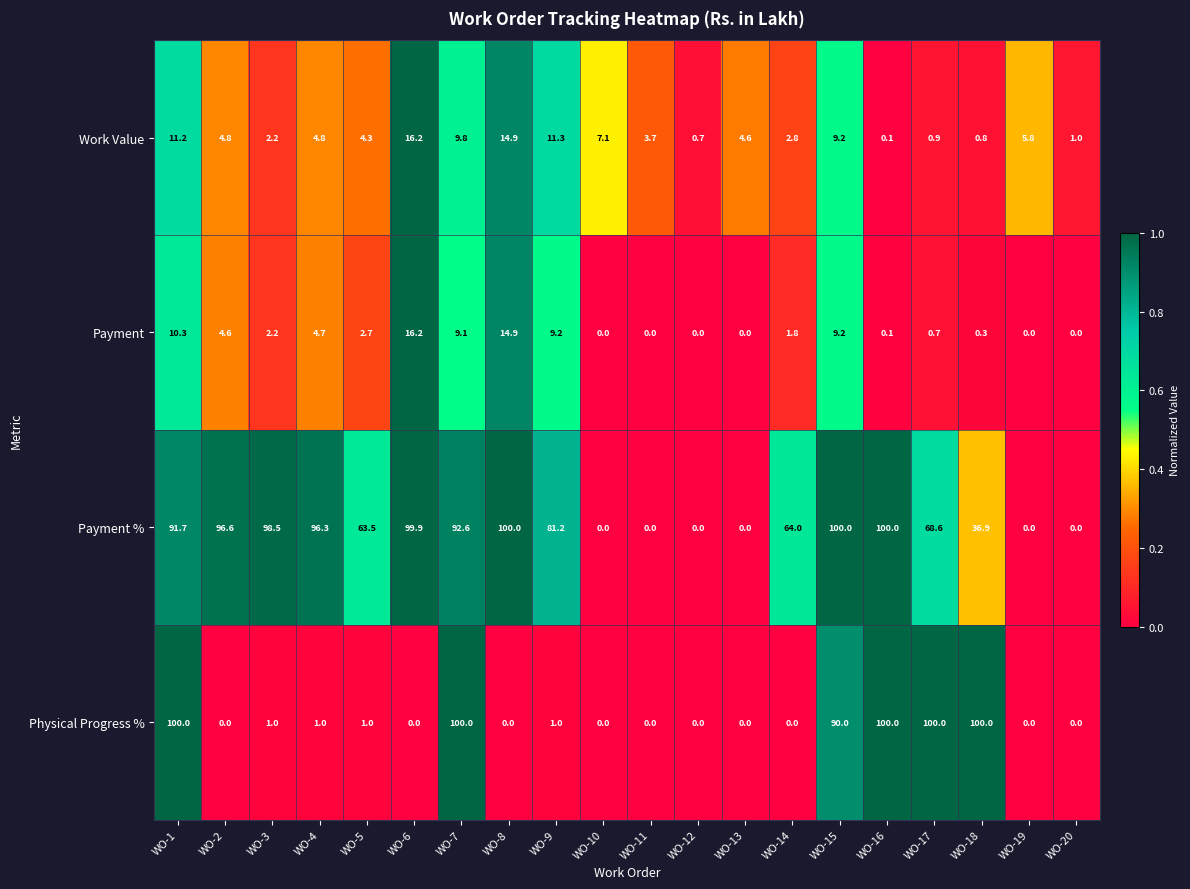

How many categories are shown in the chart?

20